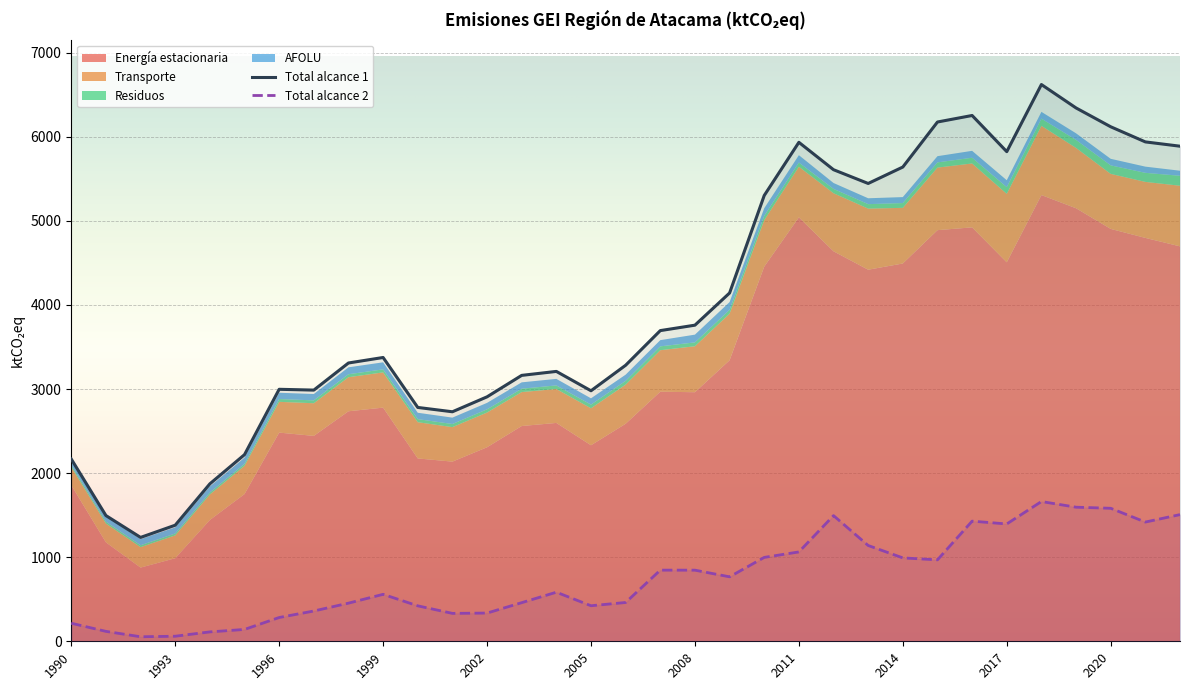

At how many categories does at least one series exceed 2658?

27